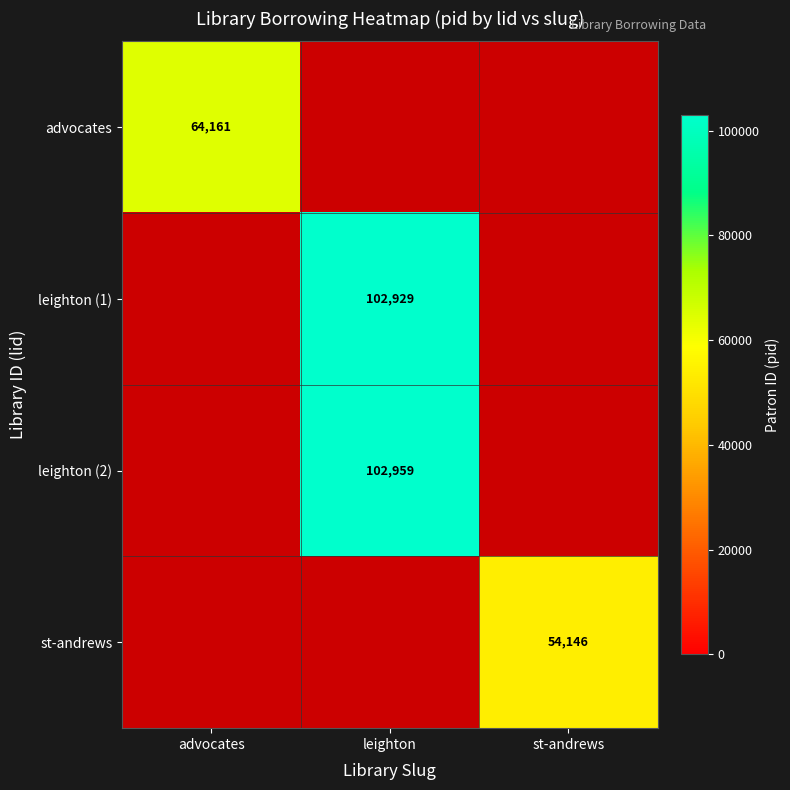

The advocates series shows 64161 at advocates. True or false?

True